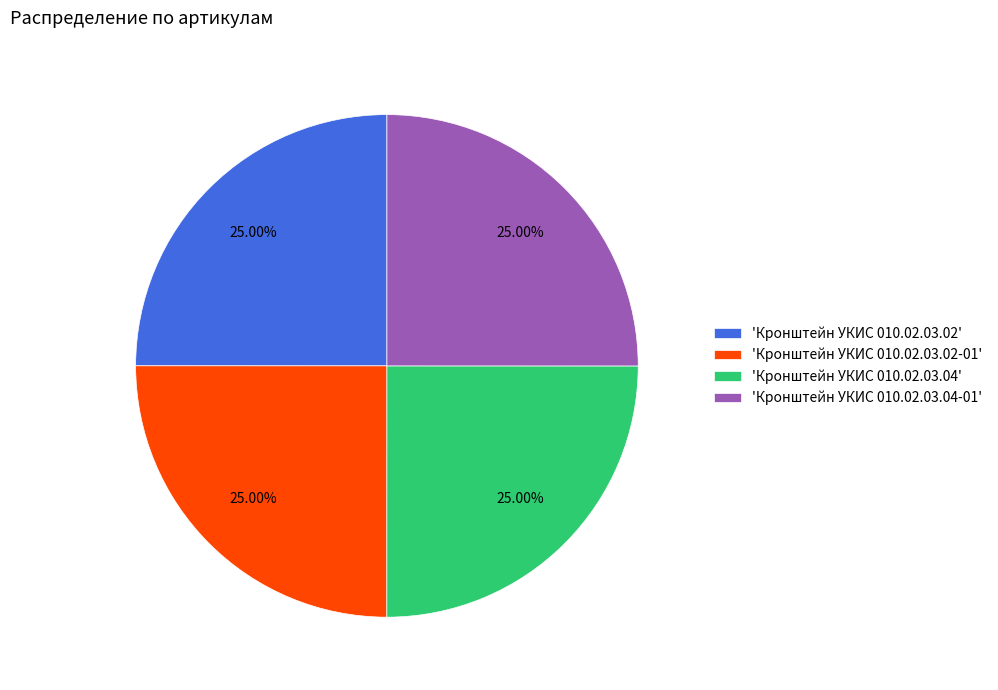

To the nearest percent, what is the average slice percentage?

25%